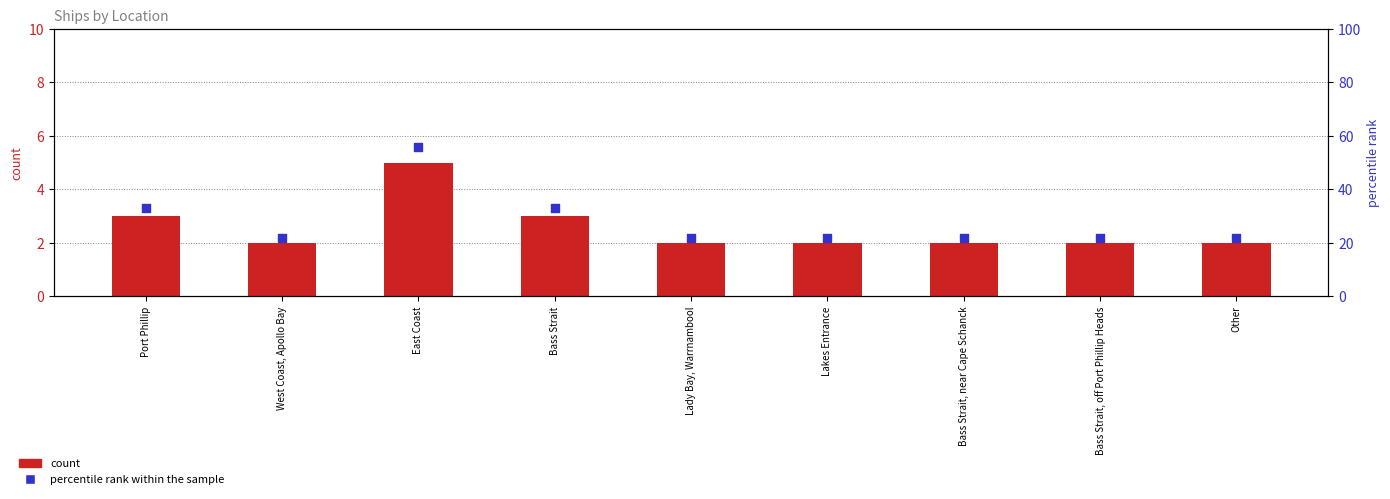

At how many categories does at least one series exceed 51?

1